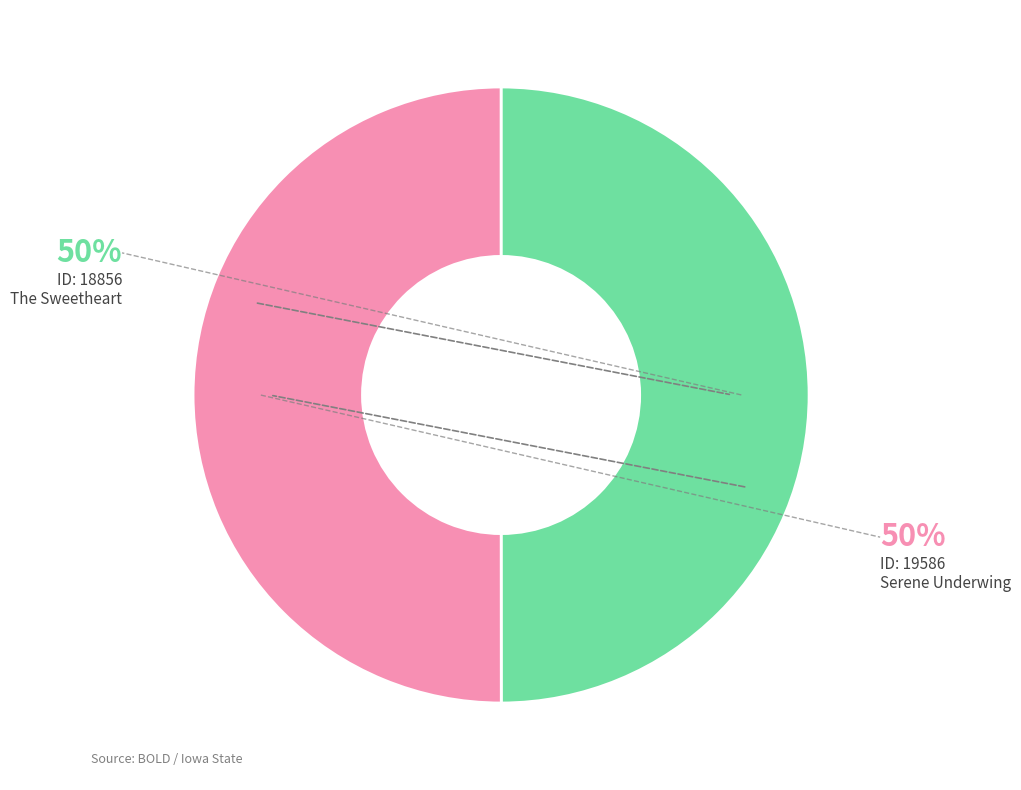

To the nearest percent, what is the average slice percentage?

50%